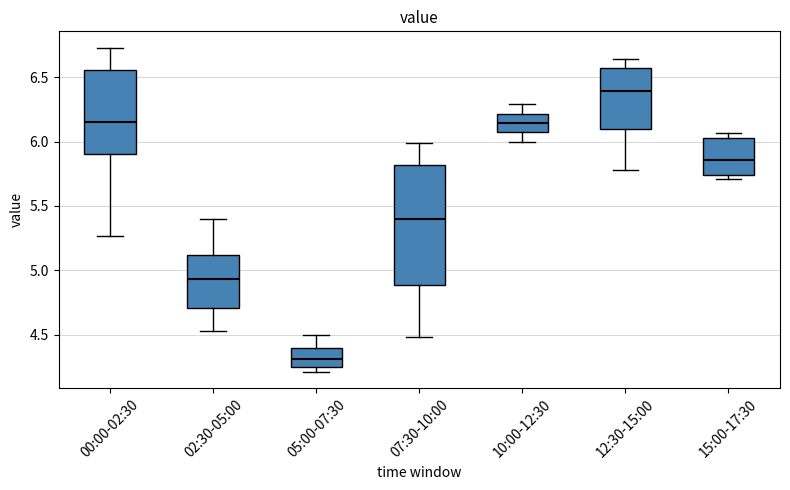

Where is the upper edge of the box for 15:00-17:30 on the y-axis? The values are not printed on the chart, so give them approximately, as read against the axis.

6.05